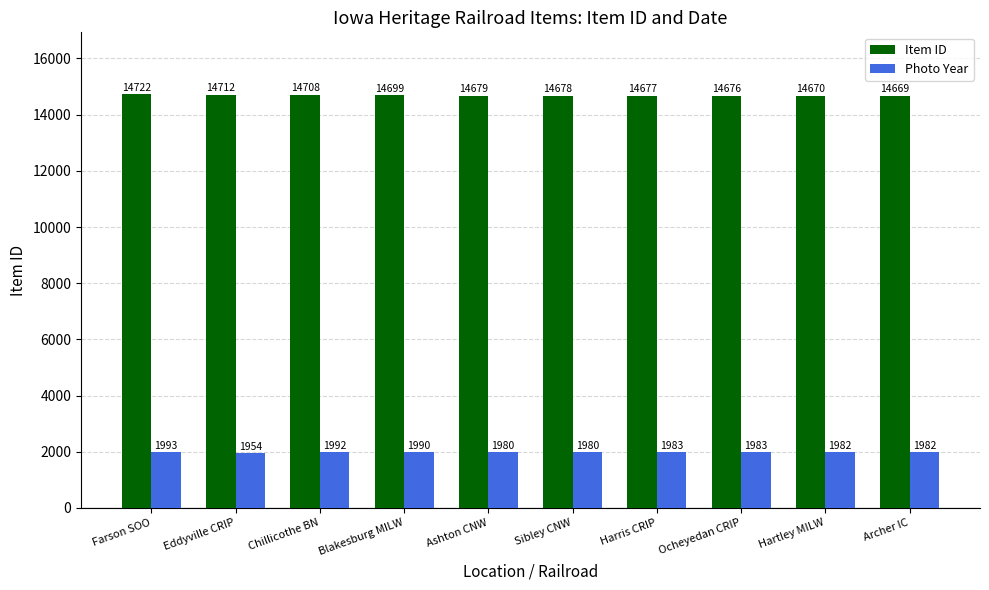

How many bars are there in total?

20